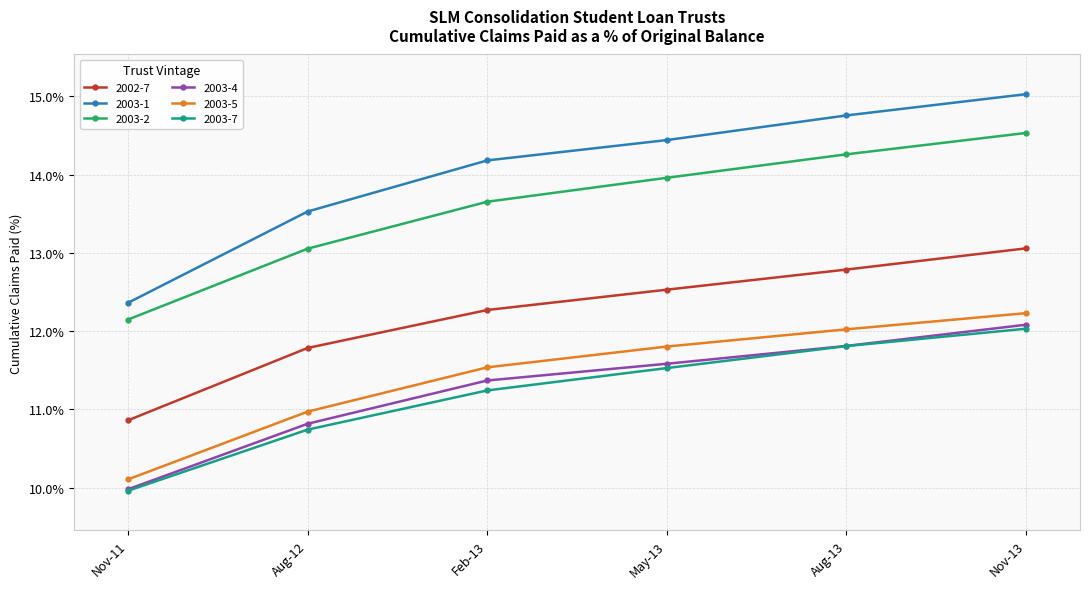

What is the label of the 6th point from the left?

Nov-13